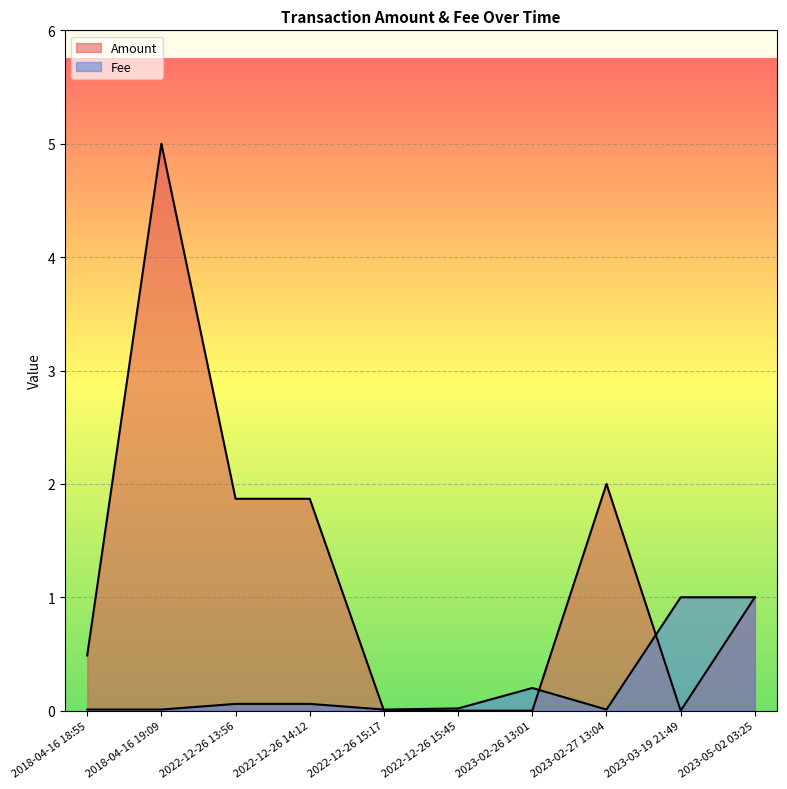

What value does the Amount series have at 2023-02-27 13:04?

2.0